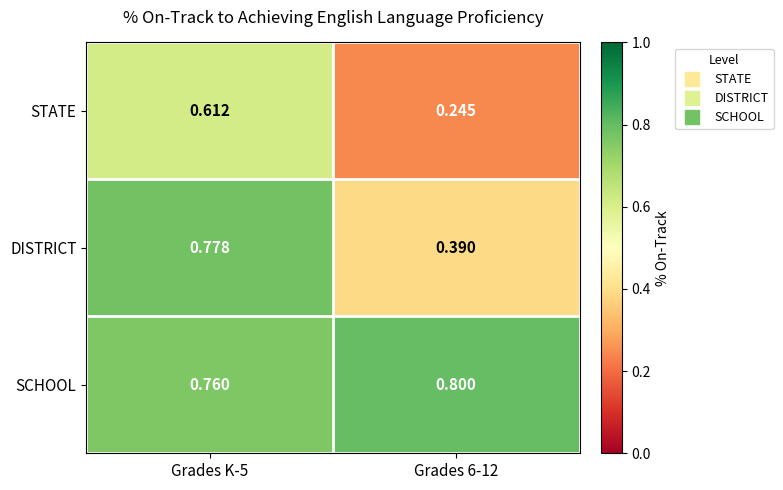

How many data points does each series have?

2